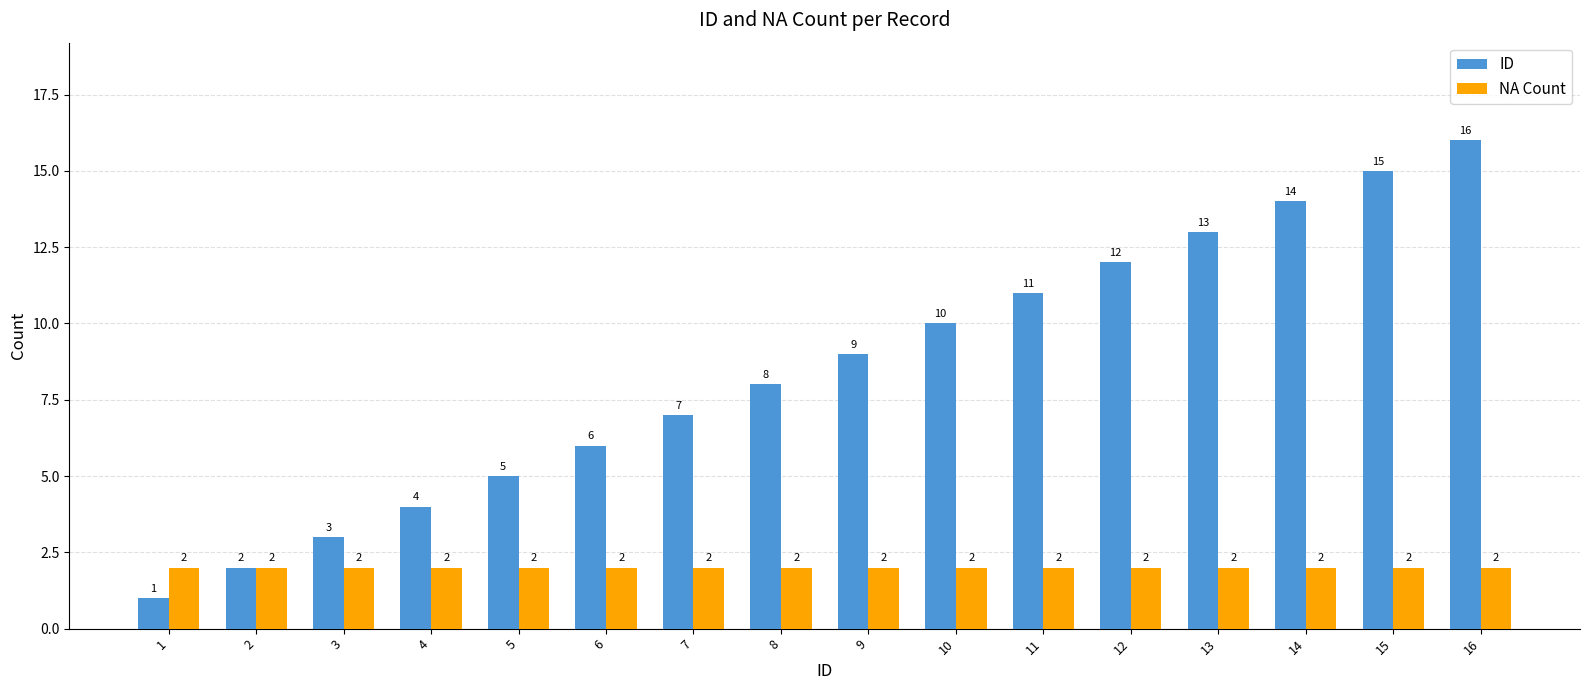

Reading left to right, list all the values displayed in this chart.

ID: 1=1	2=2	3=3	4=4	5=5	6=6	7=7	8=8	9=9	10=10	11=11	12=12	13=13	14=14	15=15	16=16
NA Count: 1=2	2=2	3=2	4=2	5=2	6=2	7=2	8=2	9=2	10=2	11=2	12=2	13=2	14=2	15=2	16=2